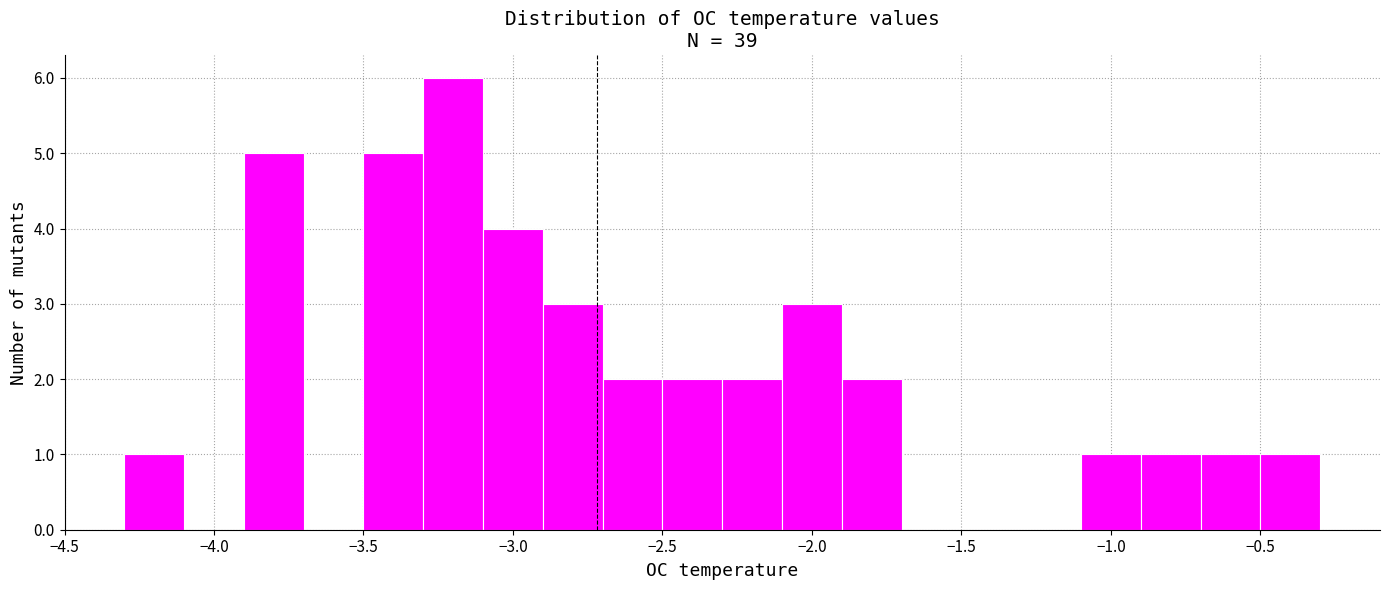

Which range on the x-axis has the tallest bar?

-3.3 to -3.1